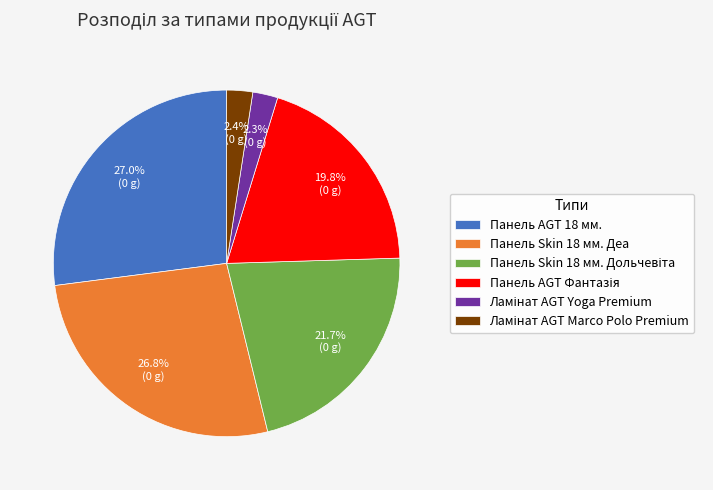

Is there any slice that represents more than half of the pie?

No